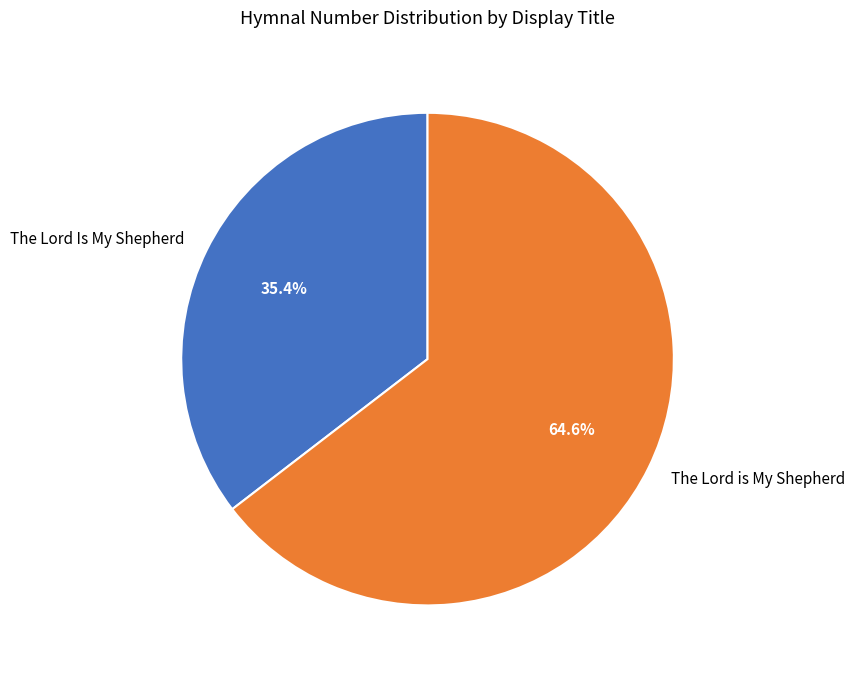

Is there any slice that represents more than half of the pie?

Yes